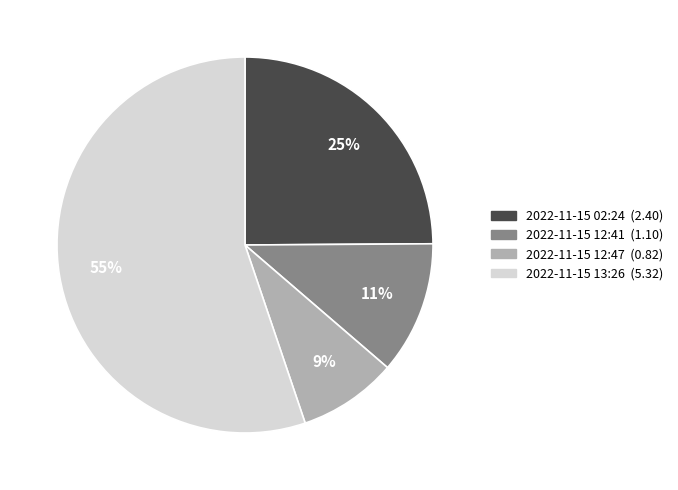

To the nearest percent, what is the average slice percentage?

25%